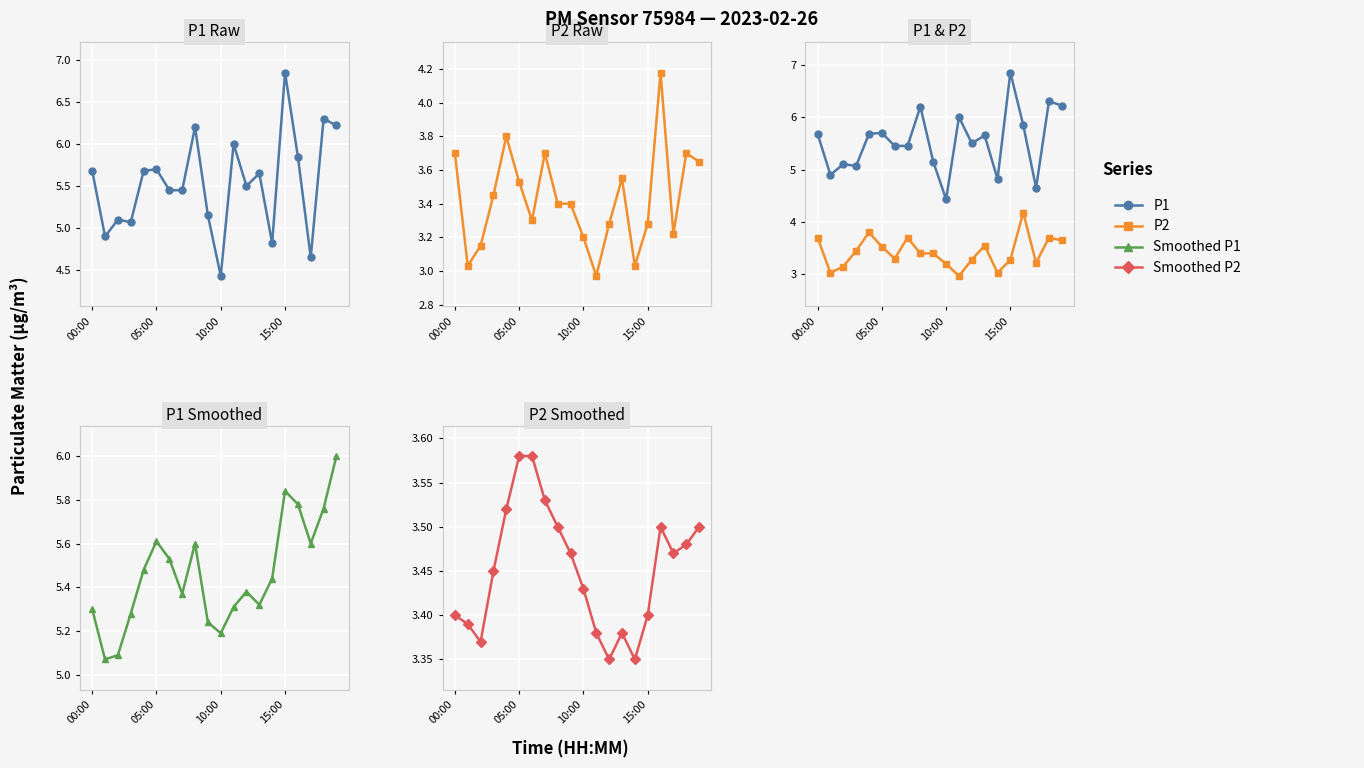

True or false: Smoothed P2 and Smoothed P1 cross at least once.

False